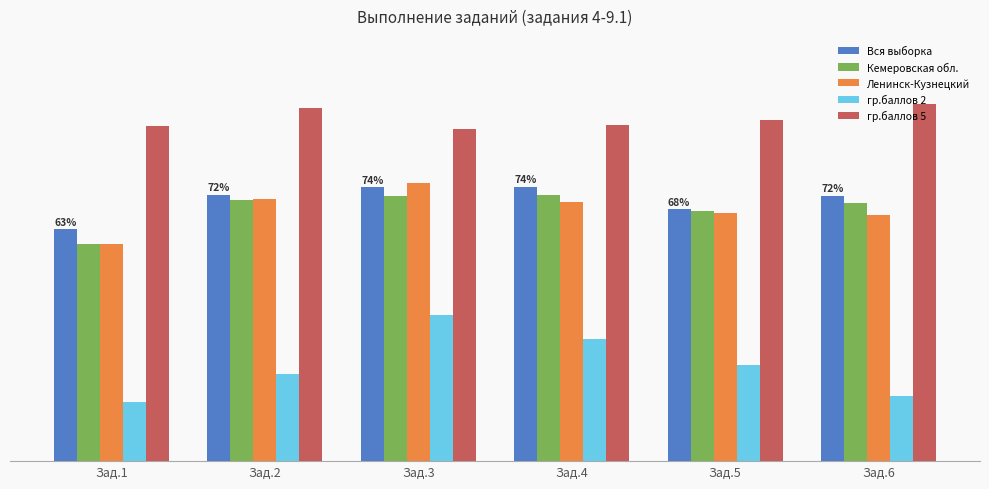

Rank the series at Зад.3 from highest to lowest value.

гр.баллов 5, Ленинск-Кузнецкий, Вся выборка, Кемеровская обл., гр.баллов 2